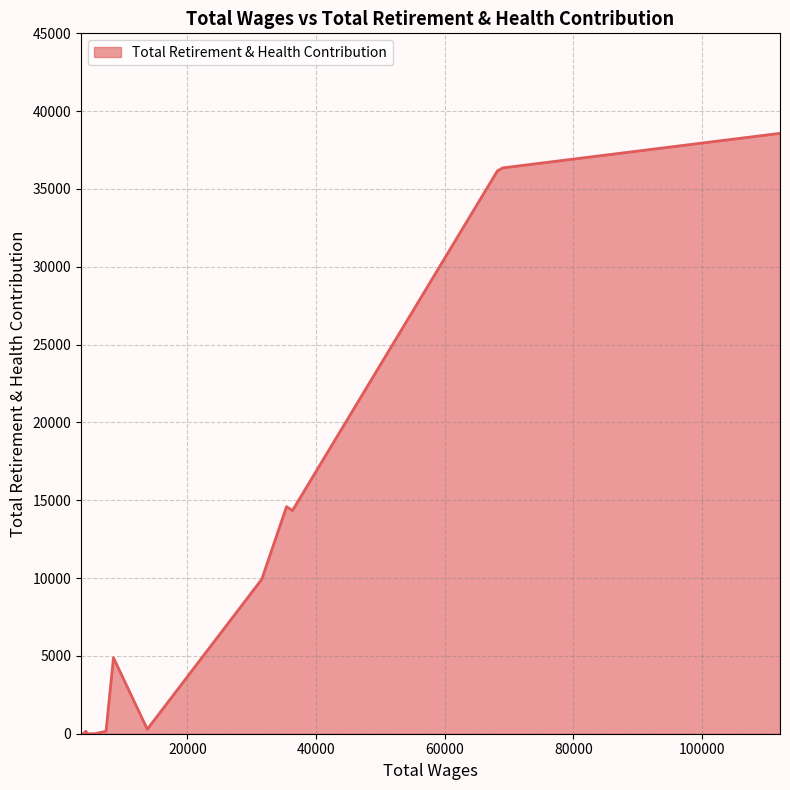

Which has a higher value, 68760.0 or 4441.0?

68760.0